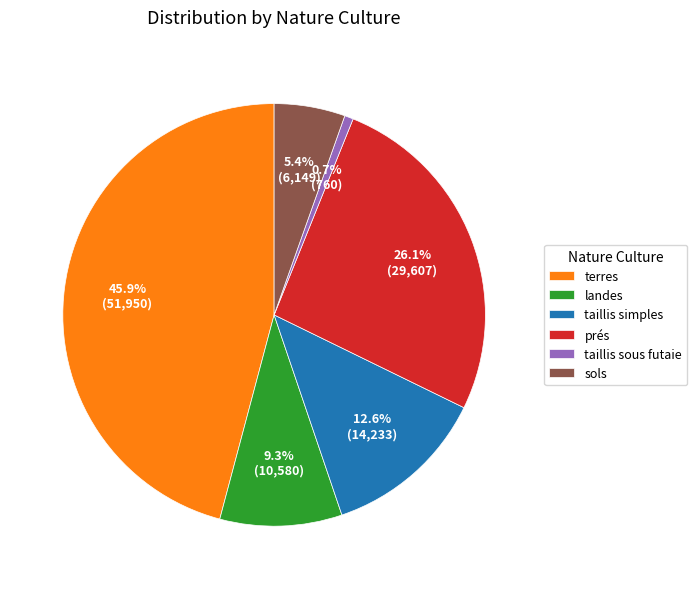

What is the smallest slice in the pie chart?

taillis sous futaie